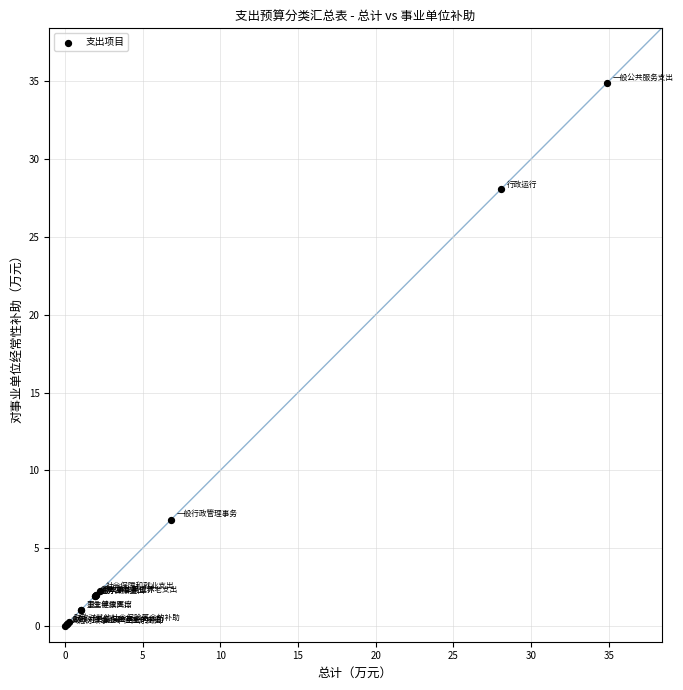

What Y value in the scatter plot is closest to 17?

6.8